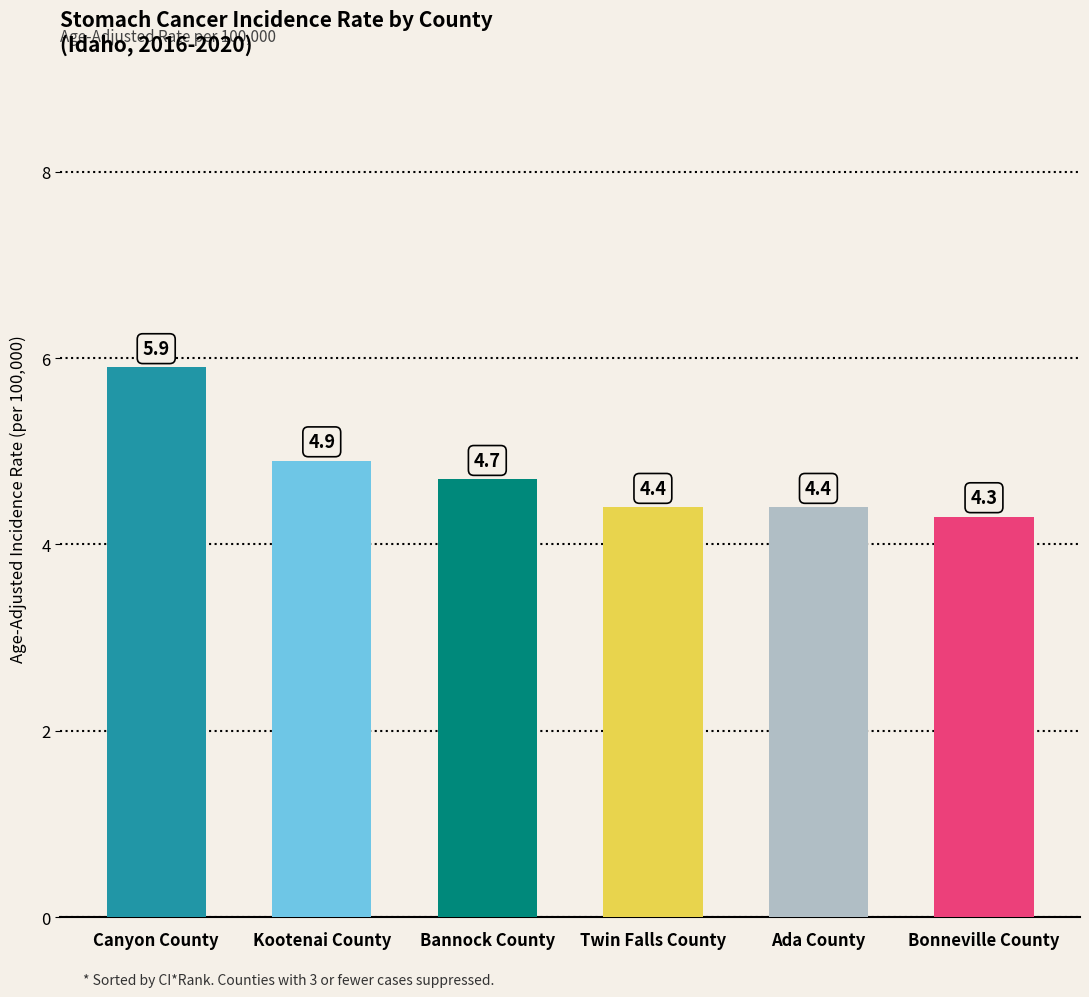

Where is the data nearest to the value 5?

Kootenai County